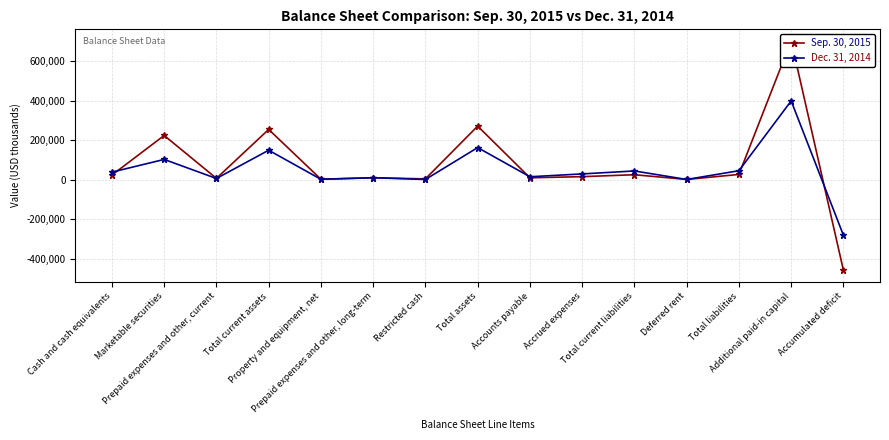

List the series in order of their peak value, highest first.

Sep. 30, 2015, Dec. 31, 2014